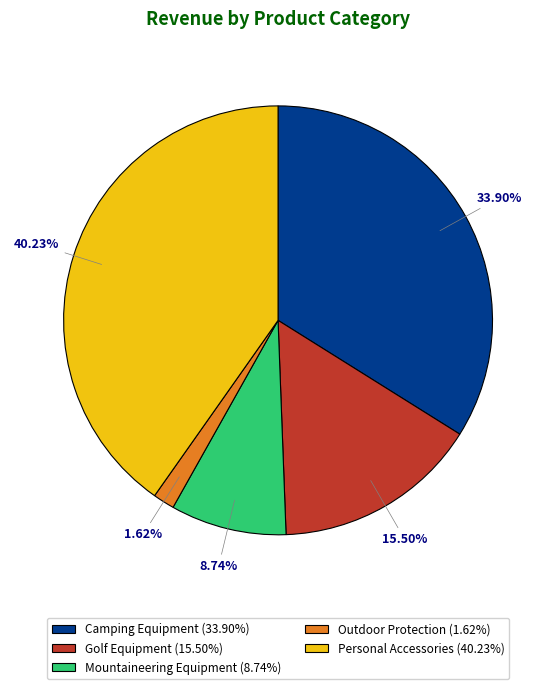

What is the total percentage of Golf Equipment and Outdoor Protection?

17.1%